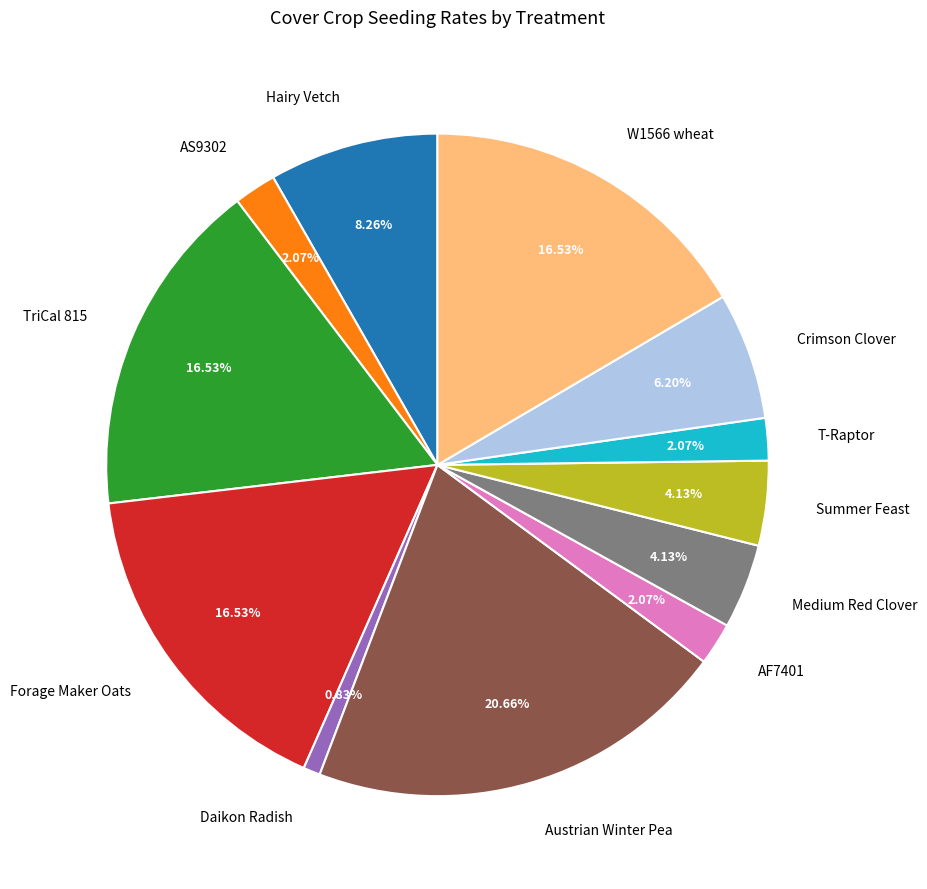

What is the largest slice in the pie chart?

Austrian Winter Pea